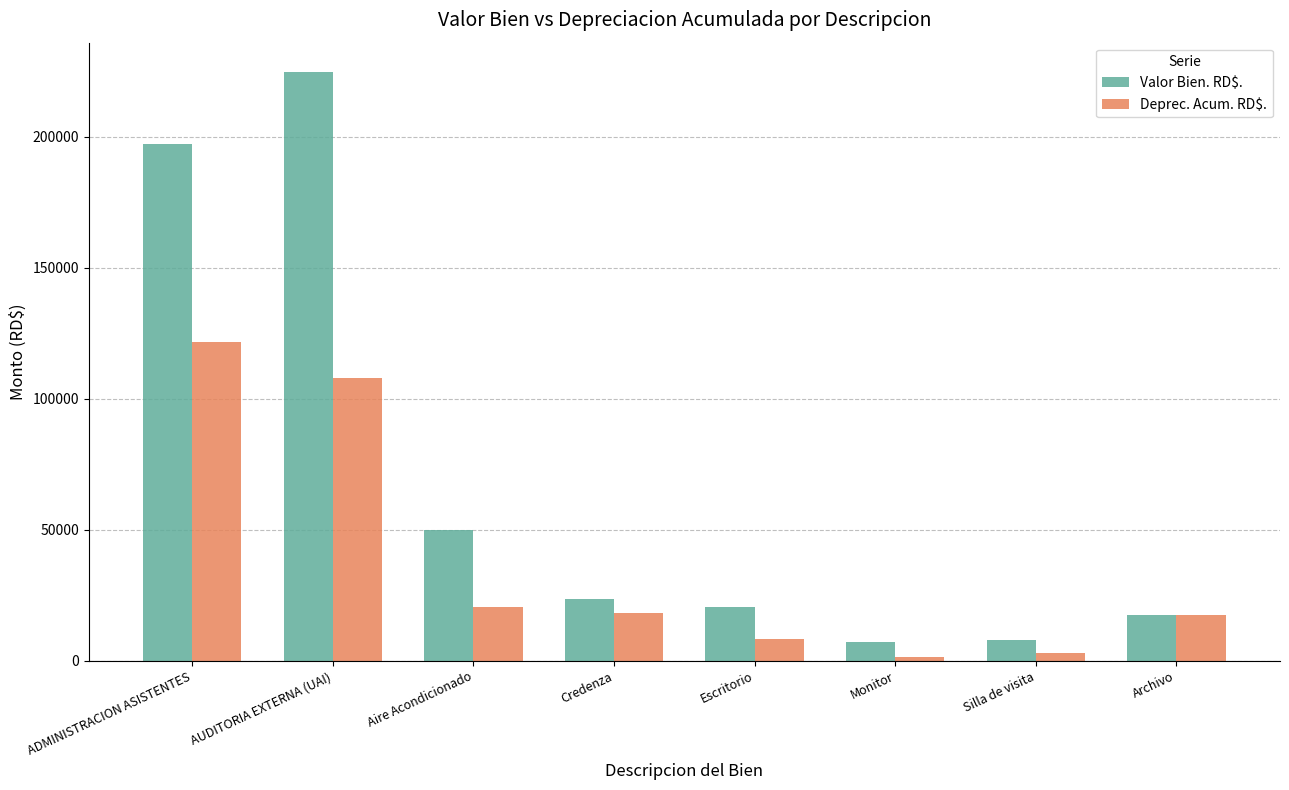

Is it true that Valor Bien. RD$. equals 17508.7 at Archivo?

True